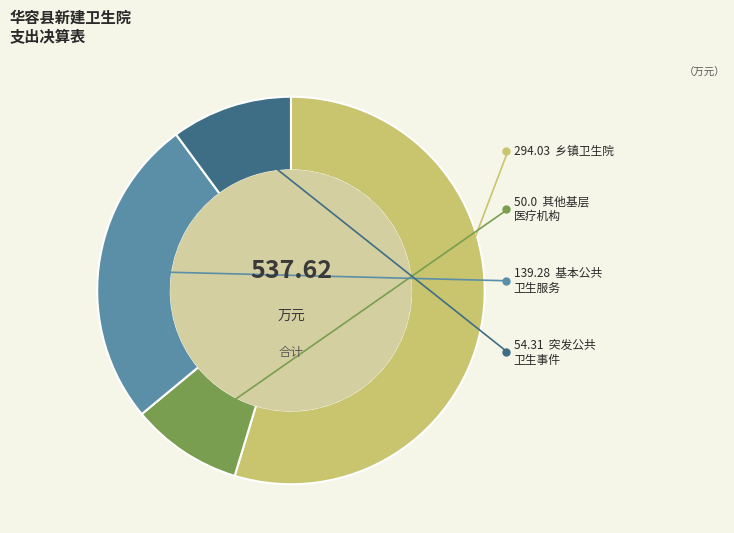

Is there a majority slice in this chart?

Yes